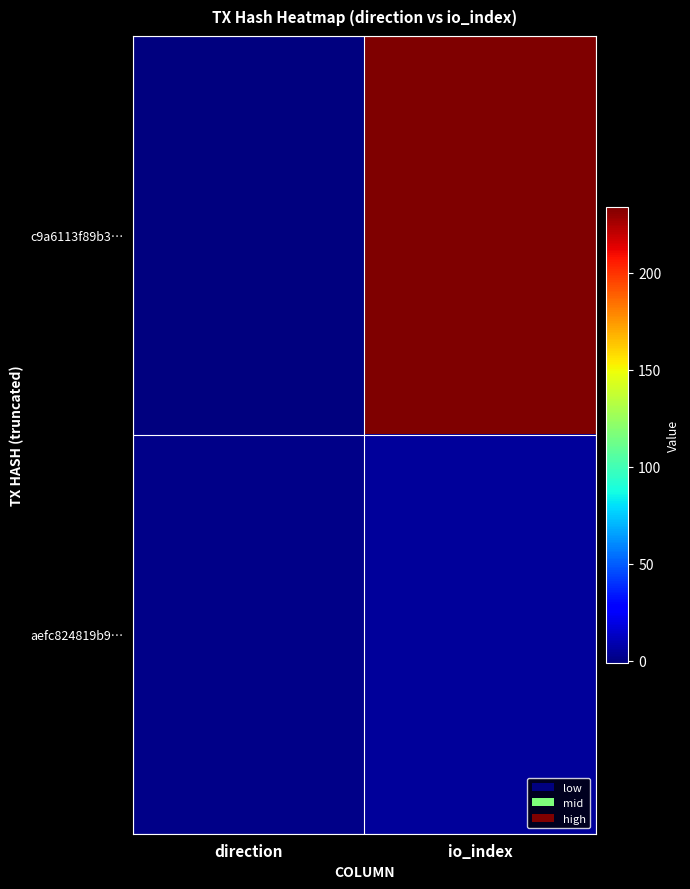

Reading right to left, list all the values displayed in this chart.

c9a6113f89b3…: io_index=234	direction=-1
aefc824819b9…: io_index=5	direction=1